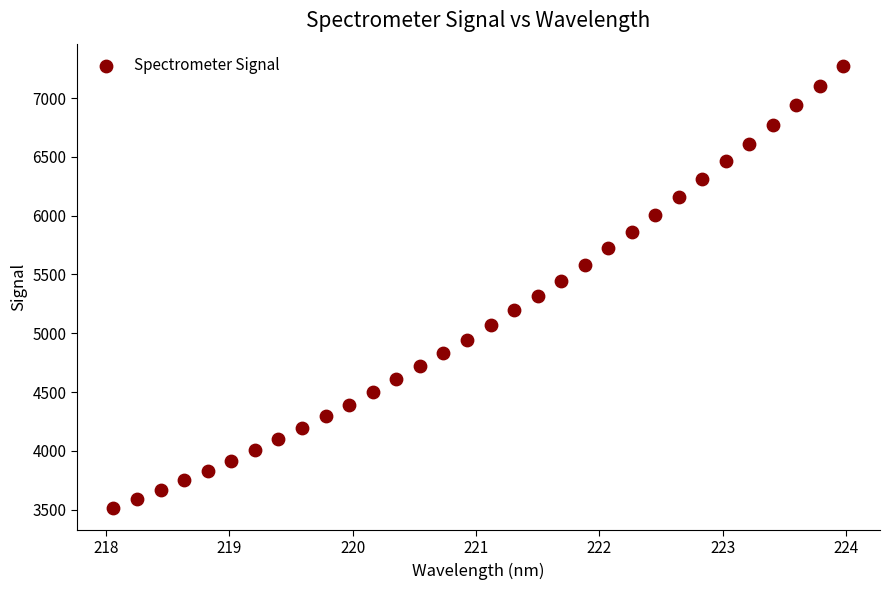

What is the range of Y values (max minus min)?

3758.7